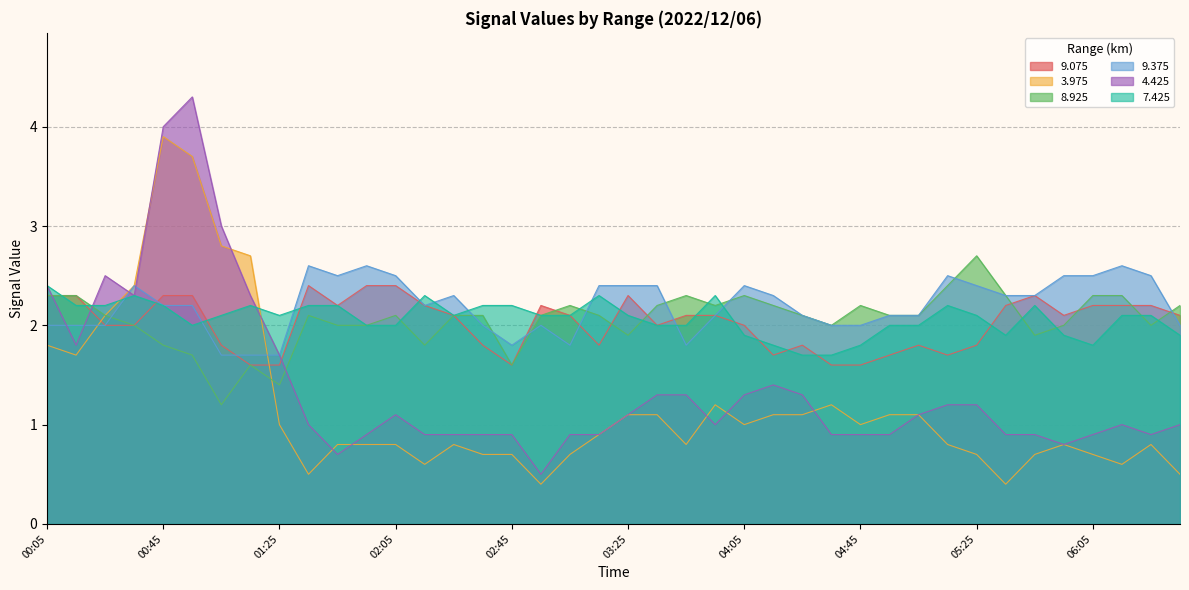

Which series has the largest total across all categories?

9.375